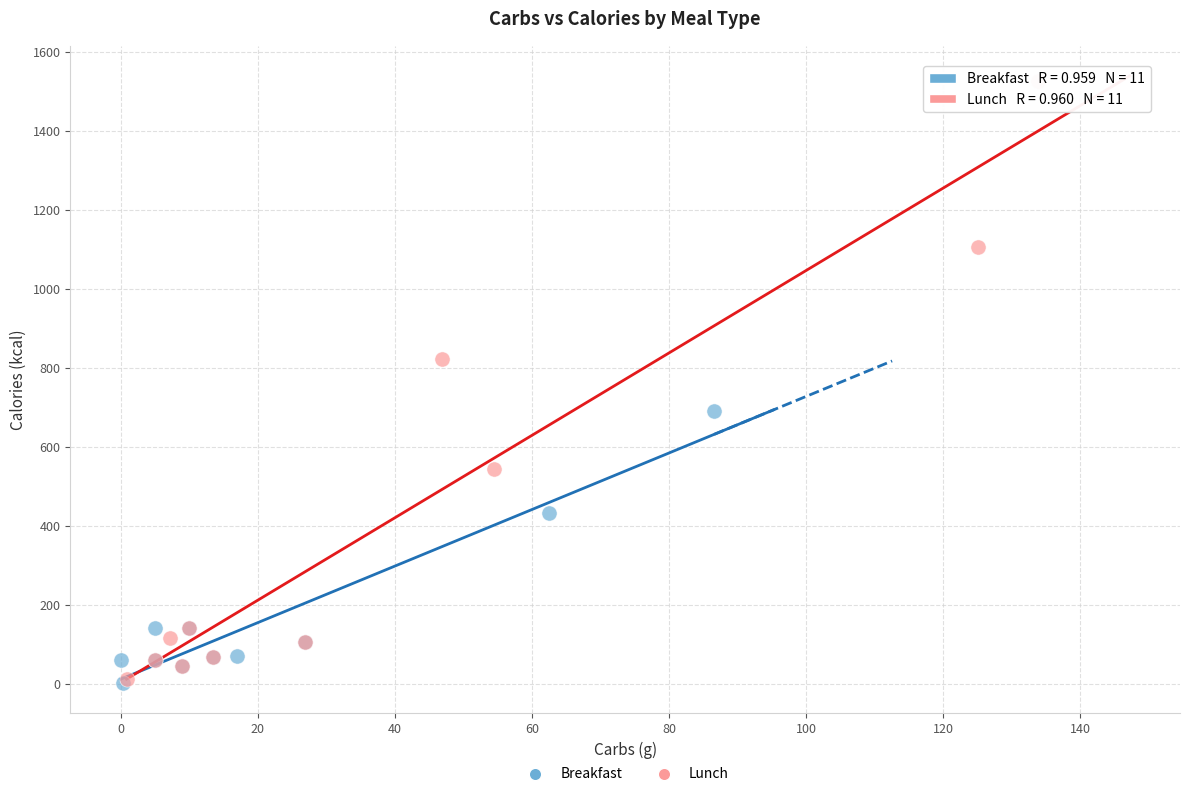

What are all the series names shown in the legend?

Breakfast, Lunch